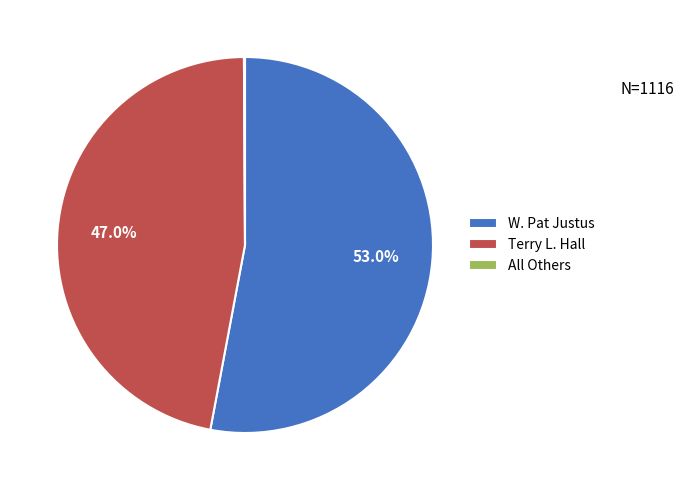

Is there any slice that represents more than half of the pie?

Yes